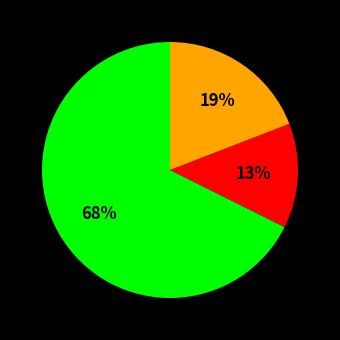

Is there any slice that represents more than half of the pie?

Yes